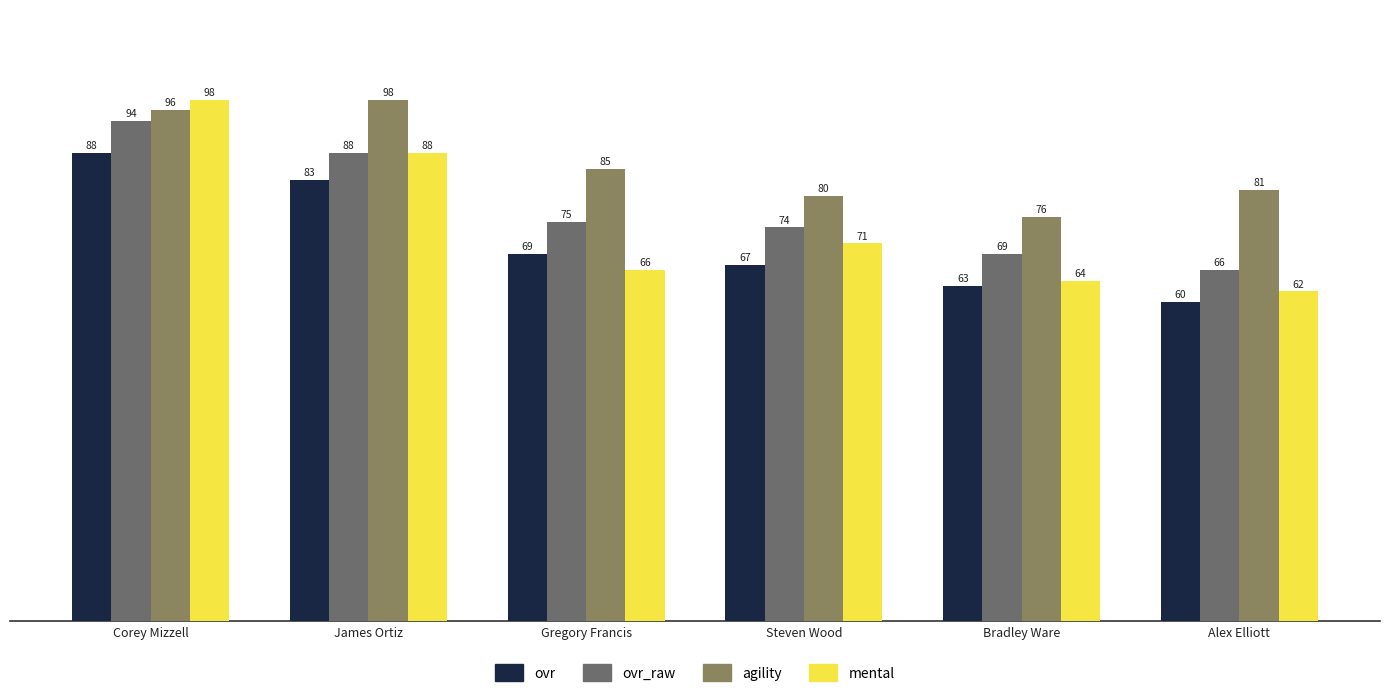

What is the label of the 2nd bar from the right?

Bradley Ware